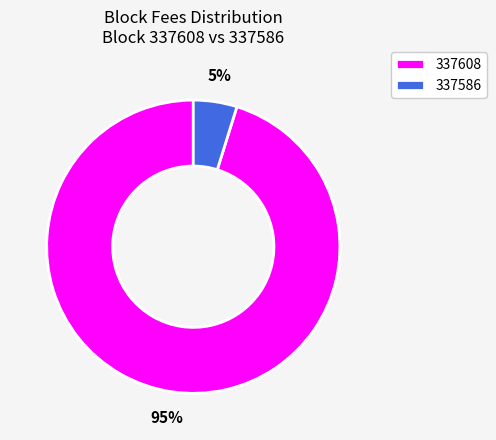

What is the smallest slice in the pie chart?

337586